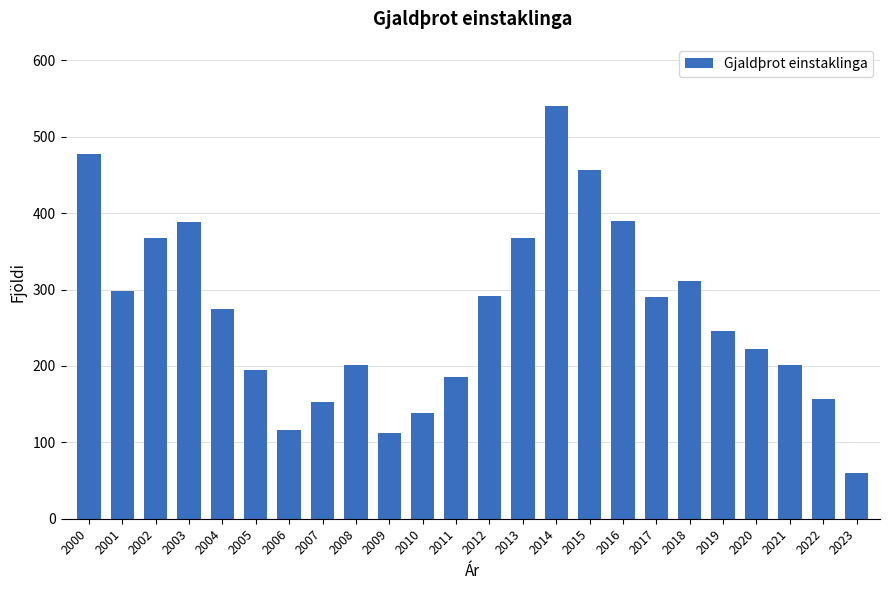

The chart shows a value of 338 at 2021. True or false?

False